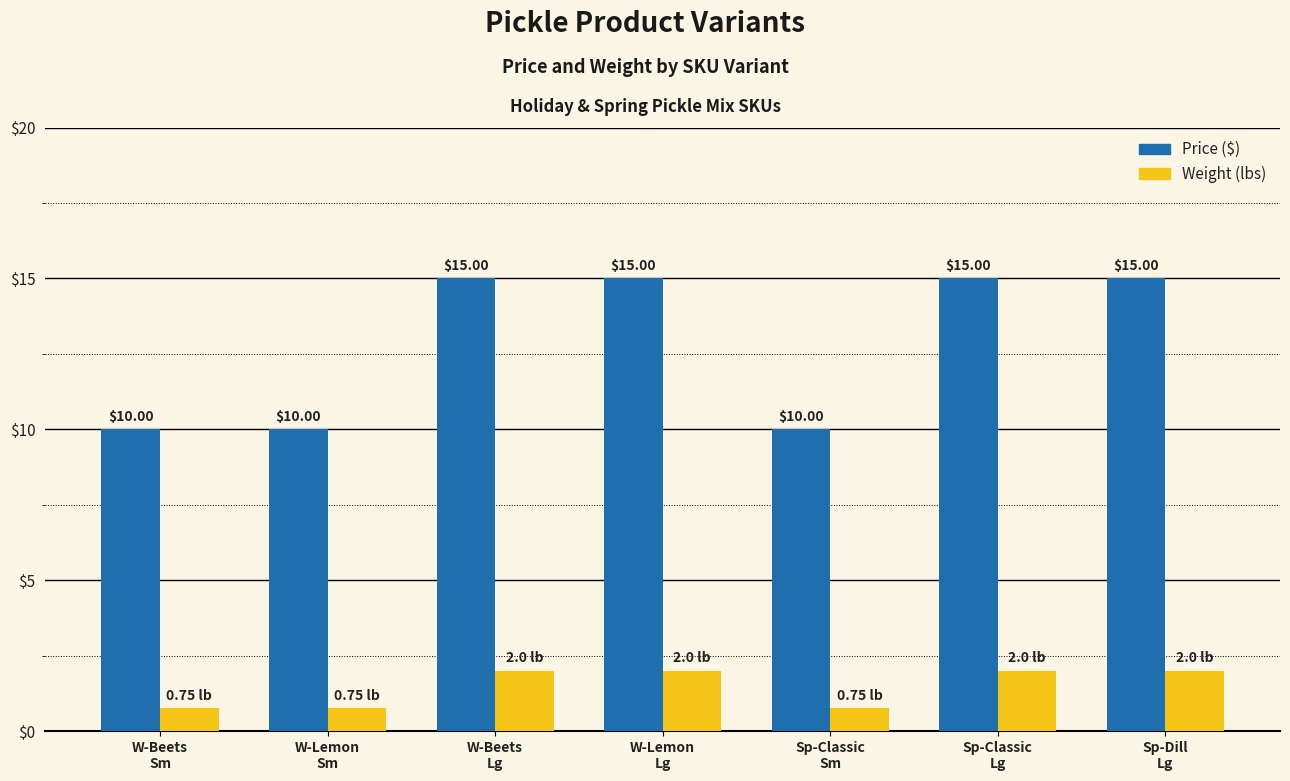

What is the label of the 4th bar from the left?

W-Lemon
Lg